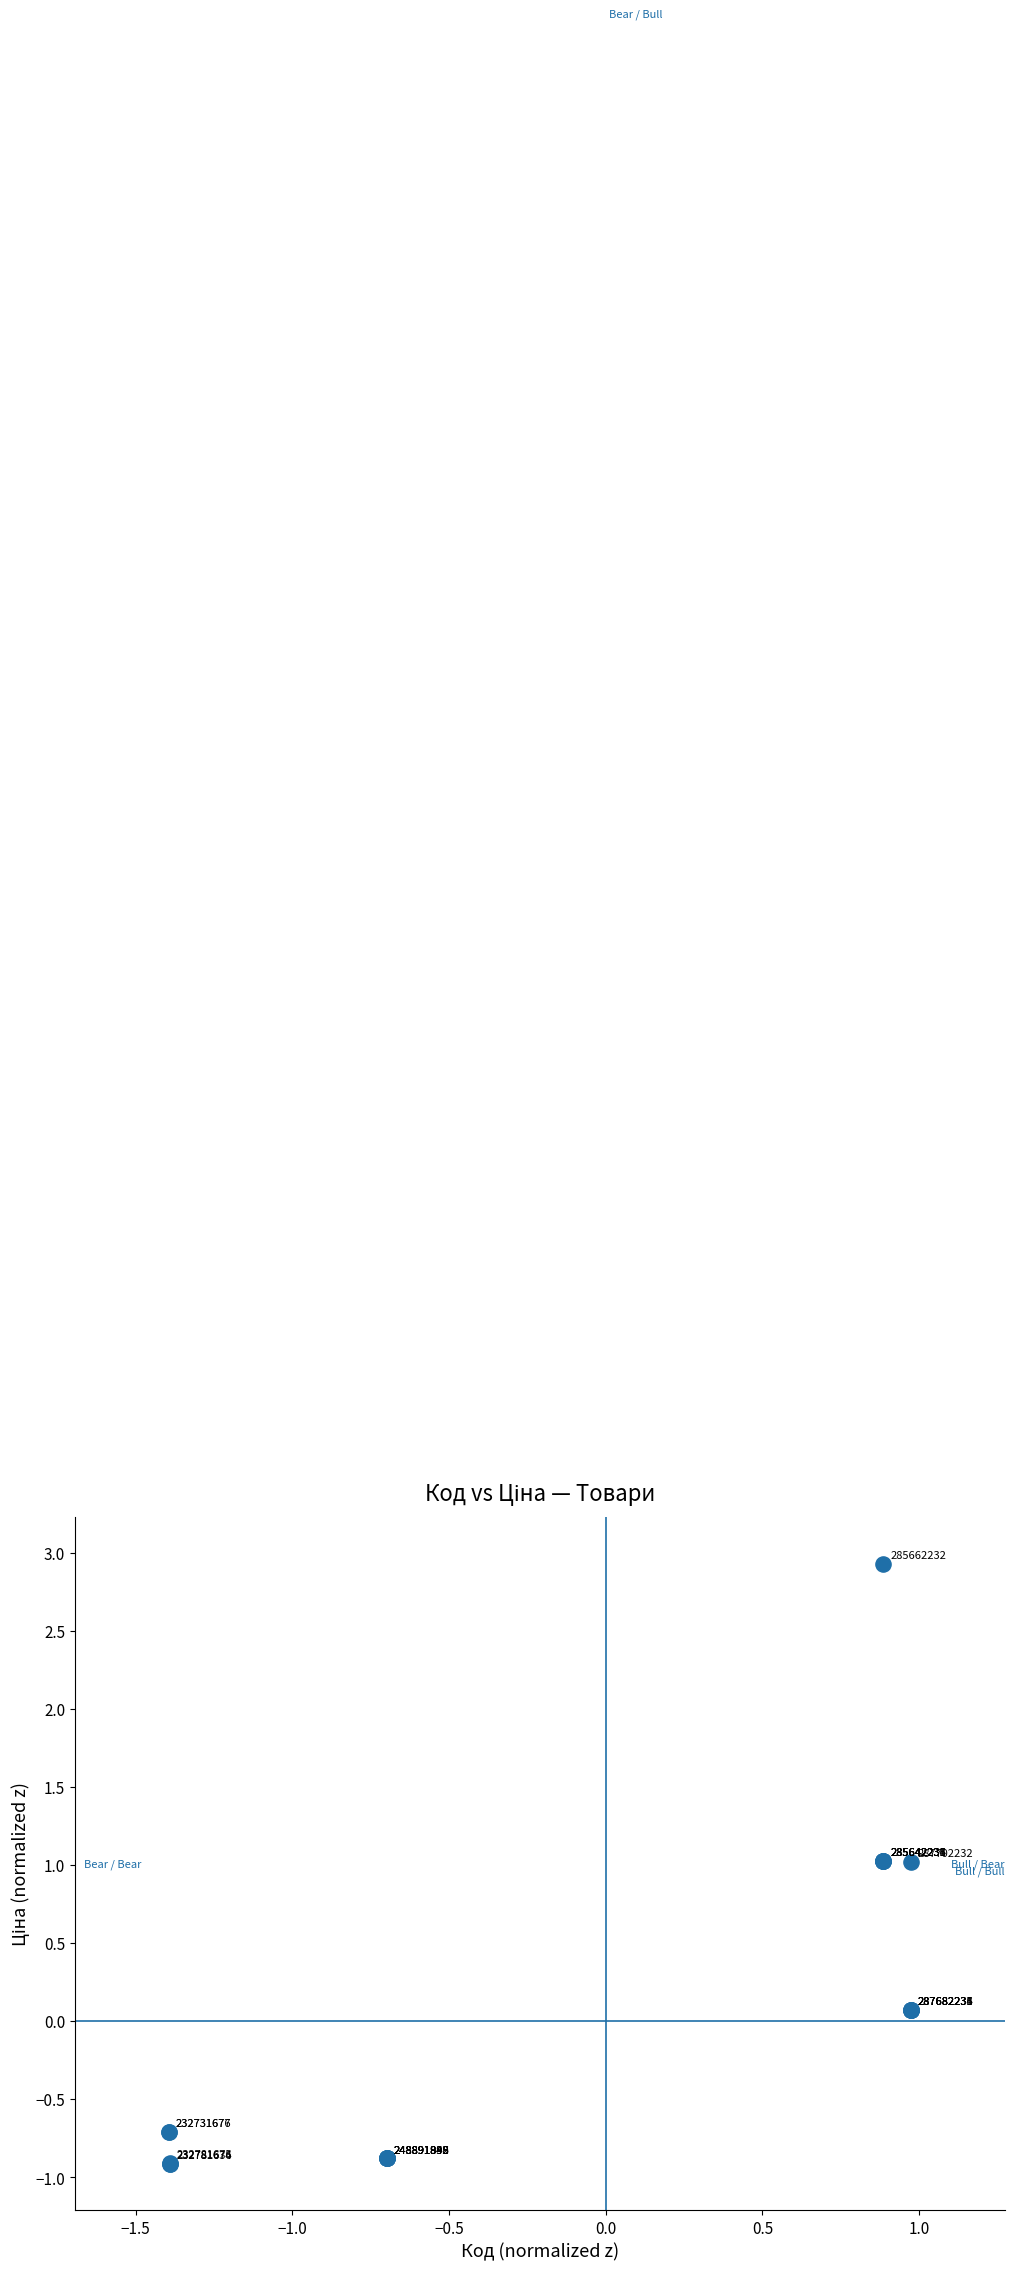

What Y value in the scatter plot is closest to 1?

1.0